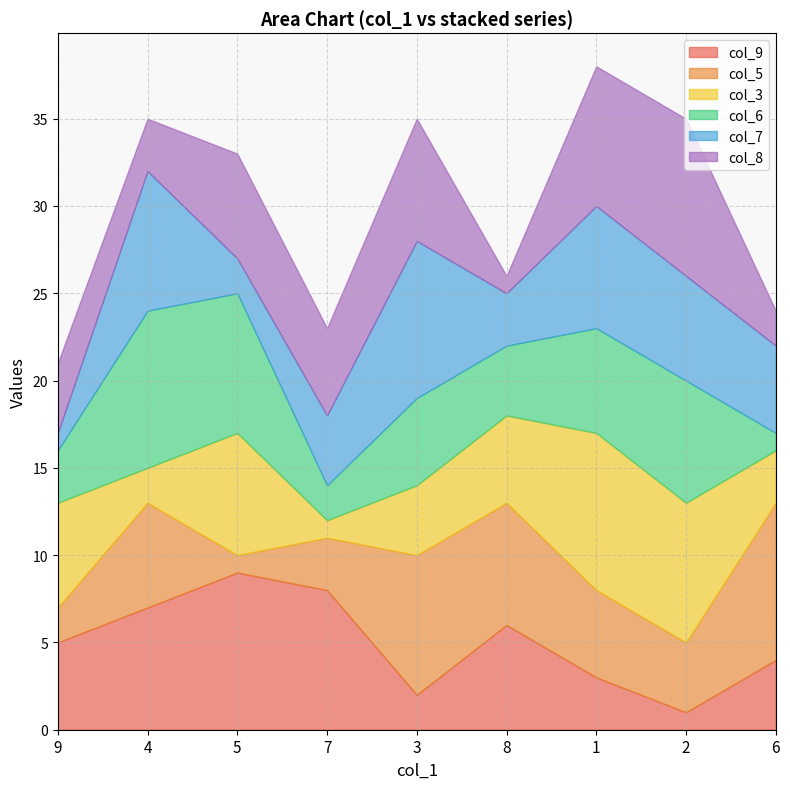

How many lines are shown in the chart?

6